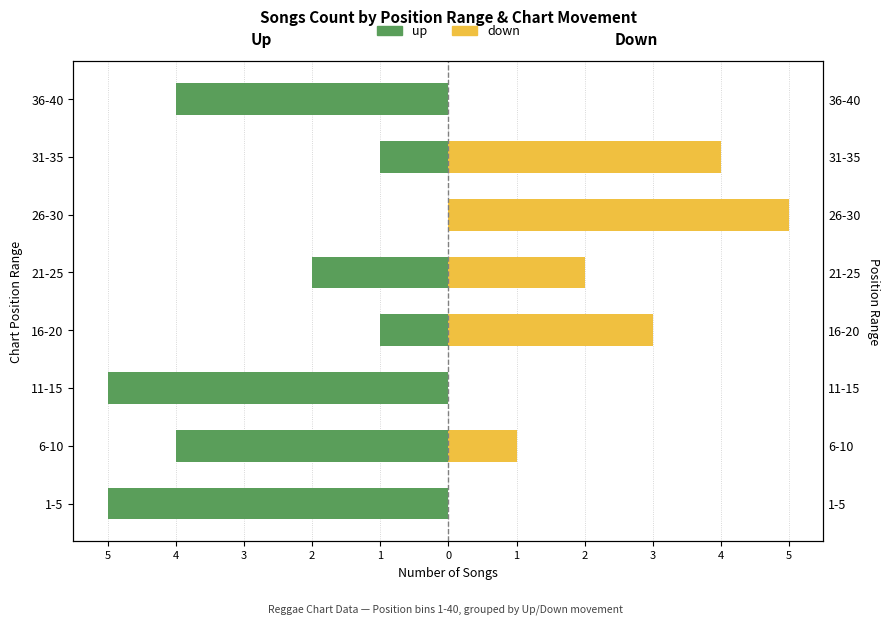

How many down values are between 0 and 4?

7